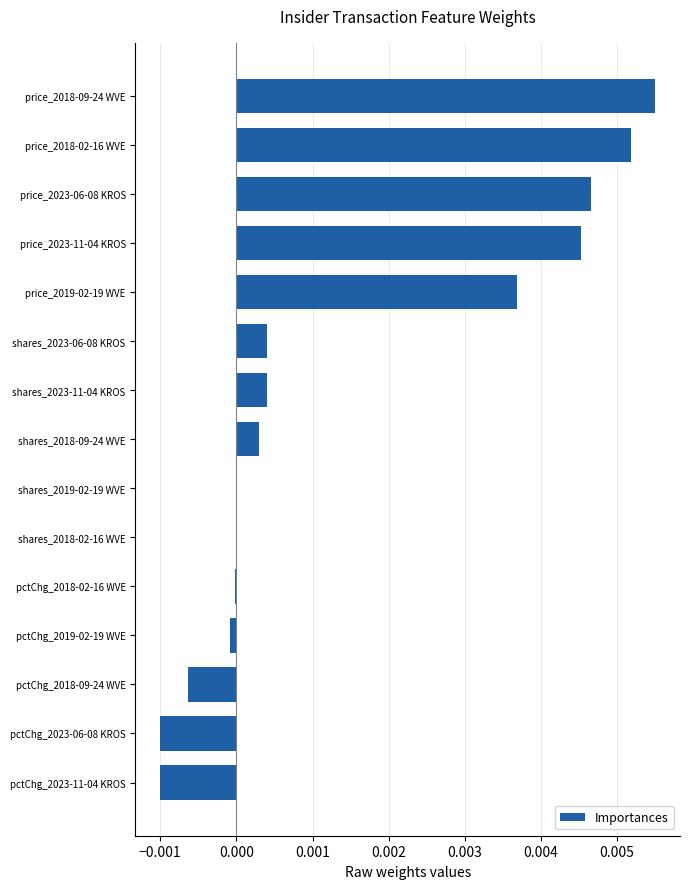

At which category does the chart reach its peak across all series?

price_2018-09-24 WVE